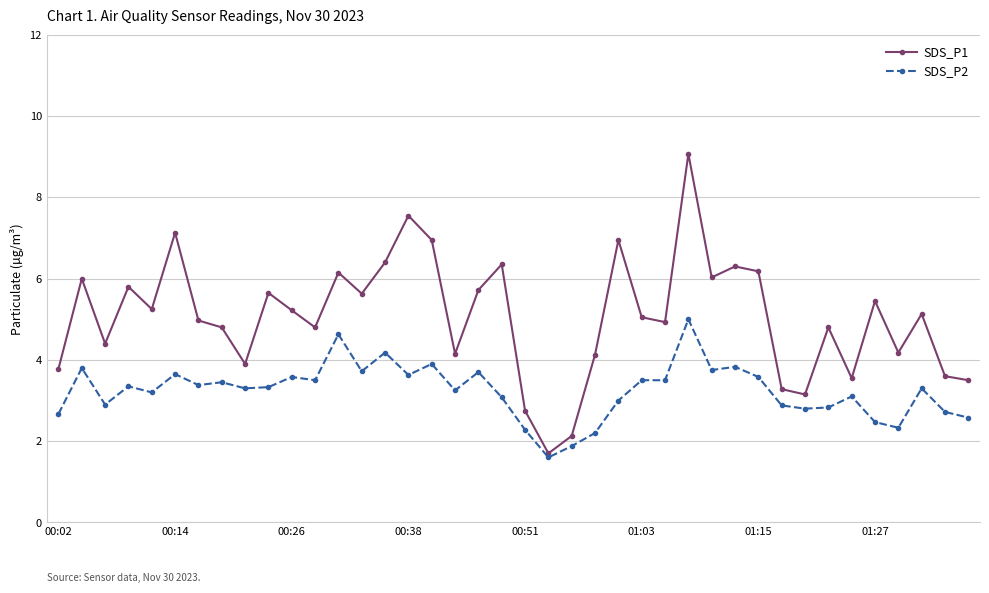

Which series has the largest range (max minus min)?

SDS_P1